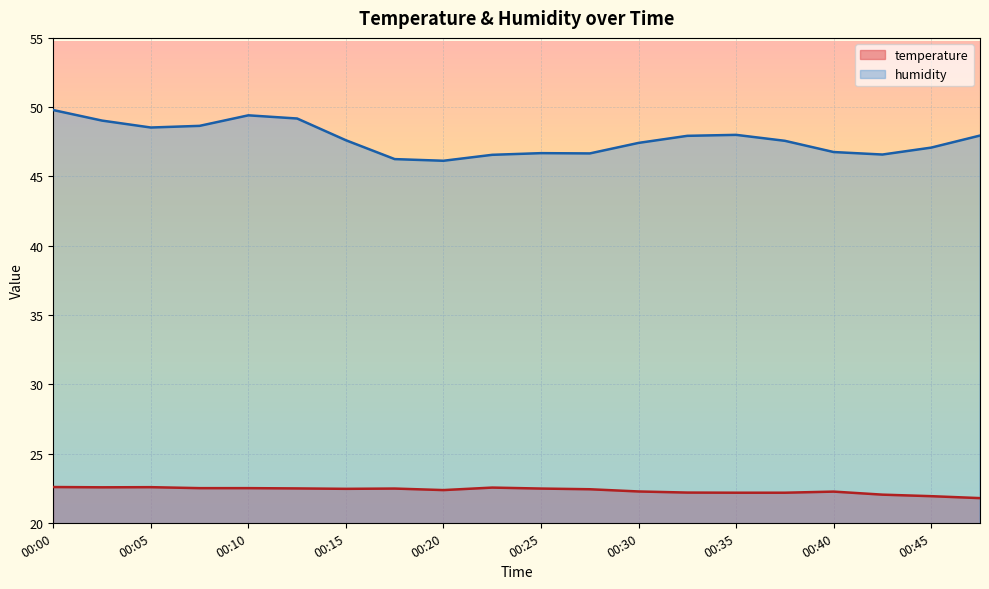

Rank the categories by humidity value from highest to lowest.

00:00, 00:10, 00:13, 00:03, 00:08, 00:05, 00:35, 00:47, 00:32, 00:15, 00:37, 00:30, 00:45, 00:40, 00:25, 00:27, 00:42, 00:23, 00:18, 00:20